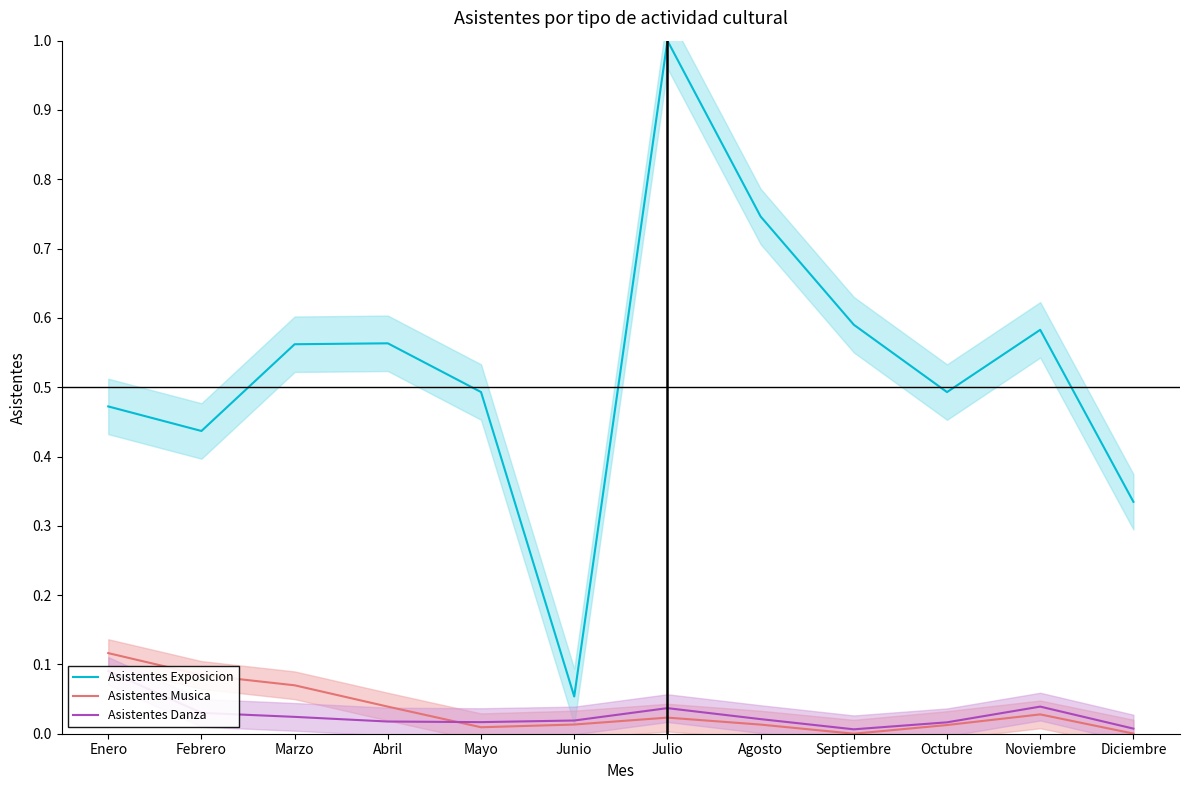

Rank the categories by Asistentes Exposicion value from lowest to highest.

Junio, Diciembre, Febrero, Enero, Octubre, Mayo, Marzo, Abril, Noviembre, Septiembre, Agosto, Julio